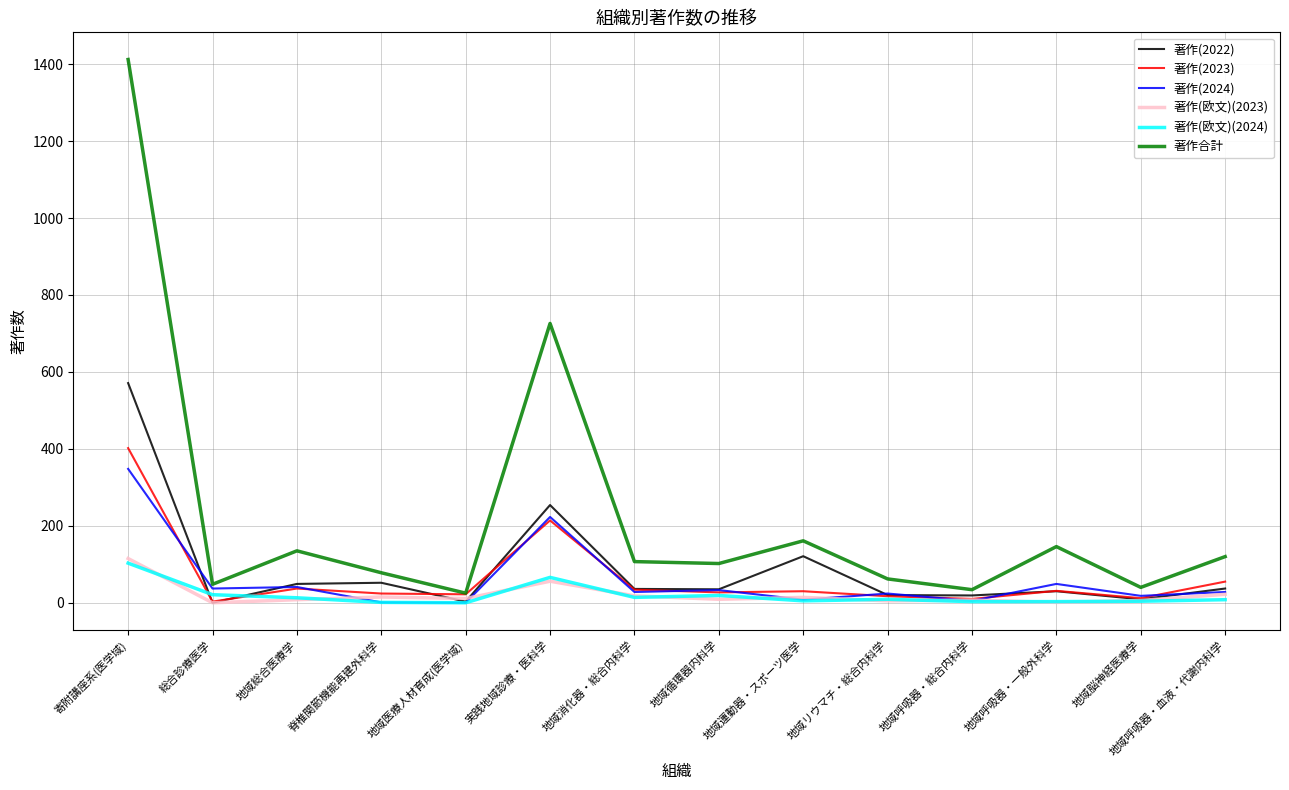

Which series has the largest total across all categories?

著作合計